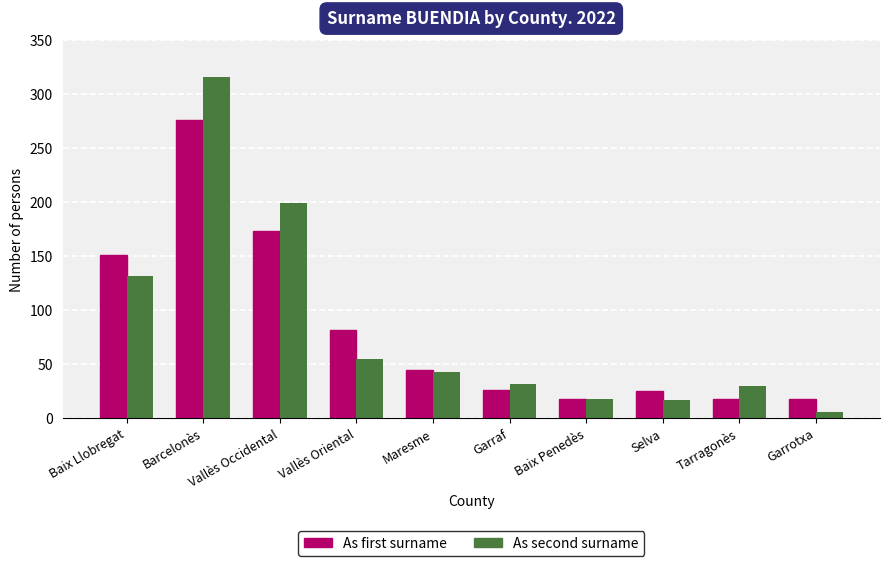

Which category has the lowest value across all series?

Garrotxa